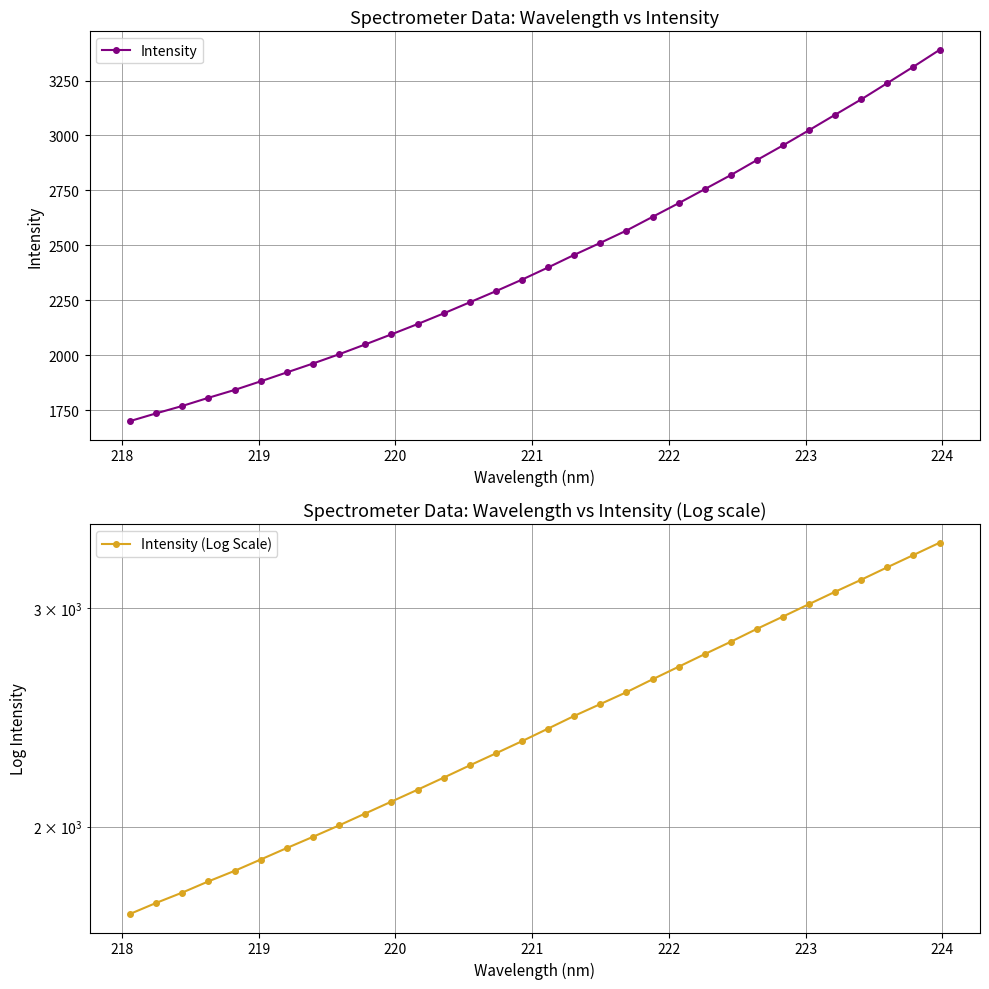

What is the value of the Intensity point at the 15th from the left?

2291.4